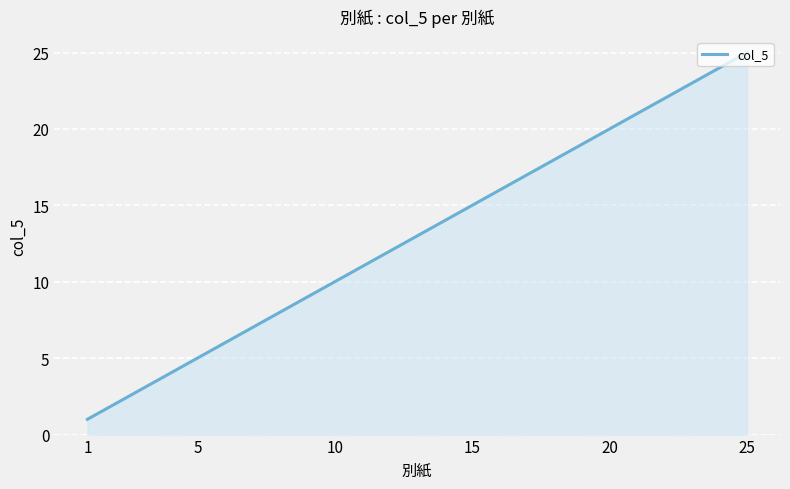

What is the minimum value shown in the chart?

1.0